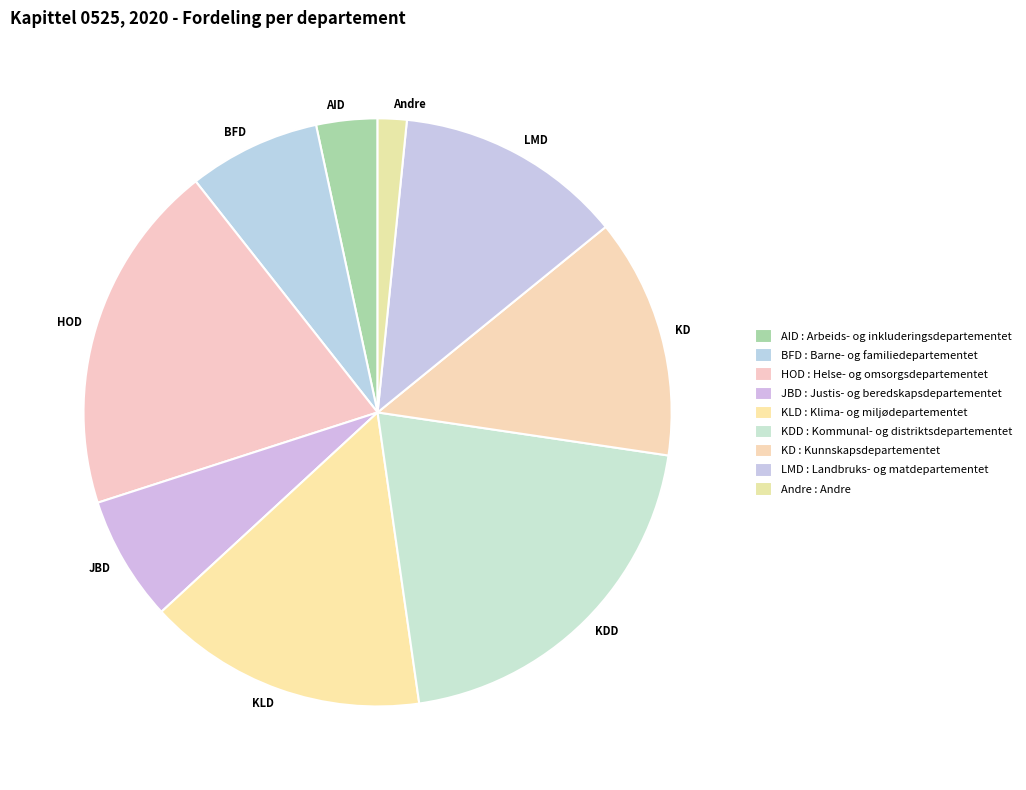

The HOD slice represents 19% of the pie. True or false?

True